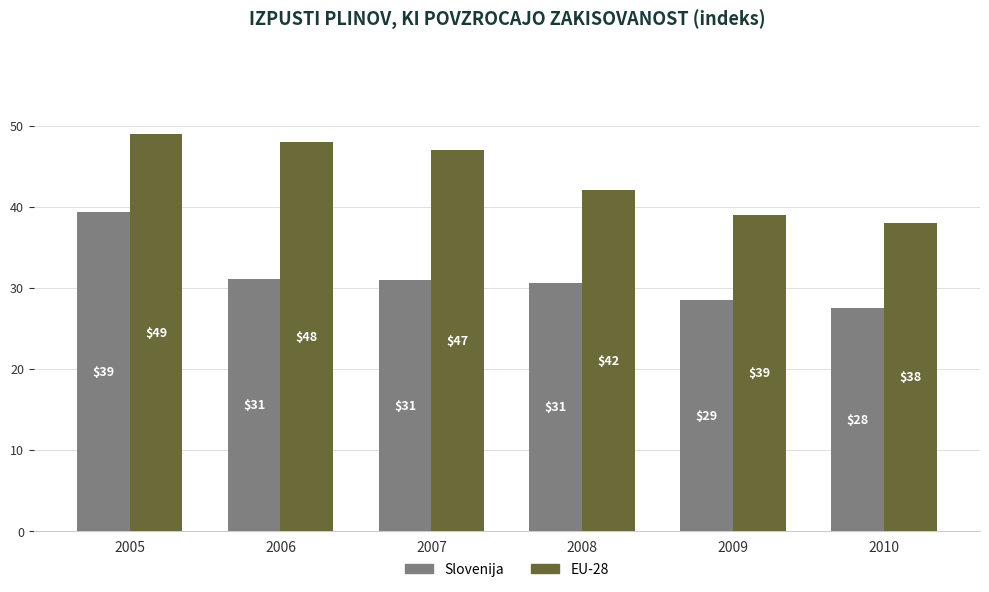

Which category has the lowest value in the EU-28 series?

2010